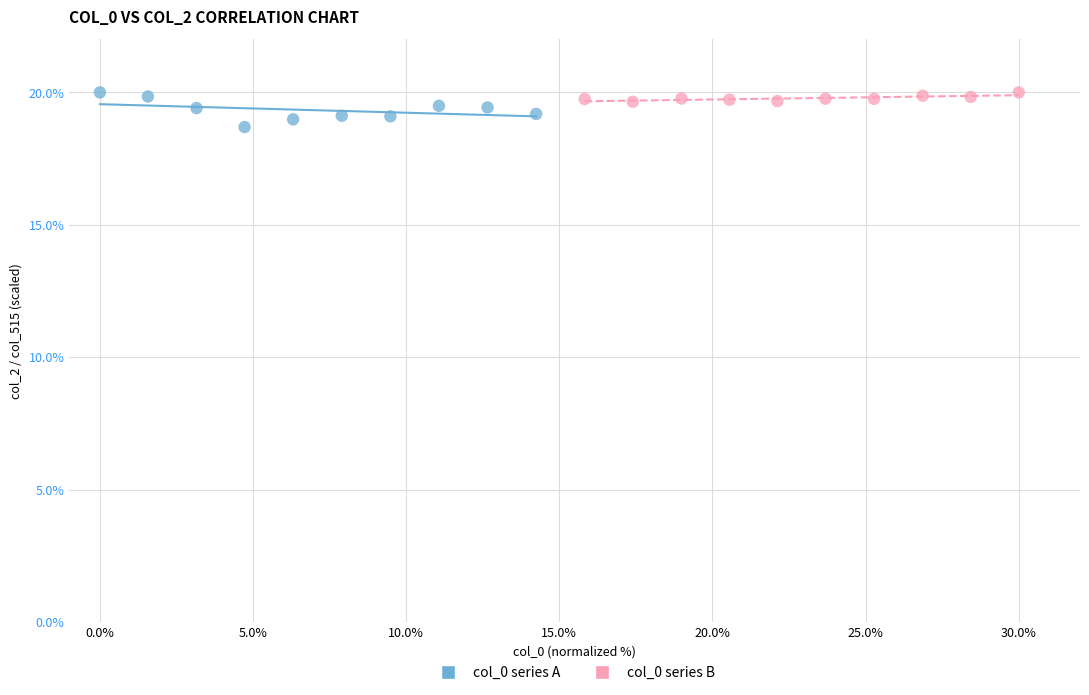

Which series contains the lowest Y value?

col_0 series A